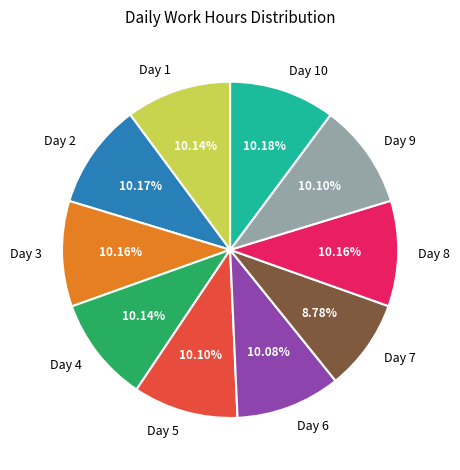

Is there a majority slice in this chart?

No